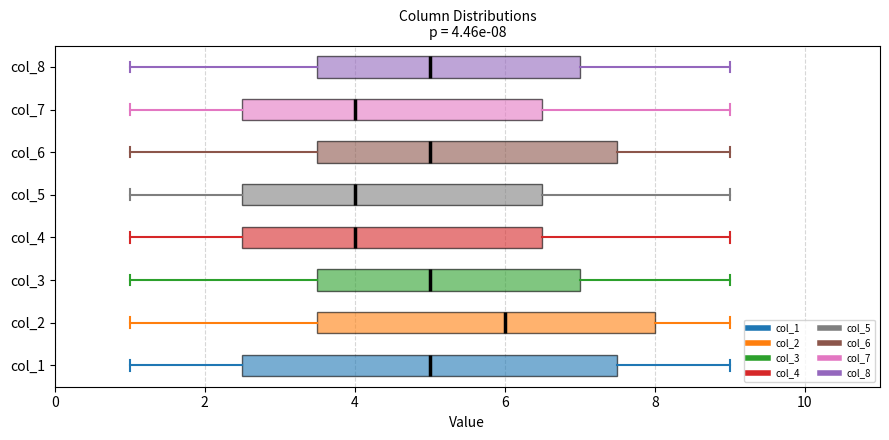

Comparing the boxes themselves (not the whiskers), which one is the widest?

col_1